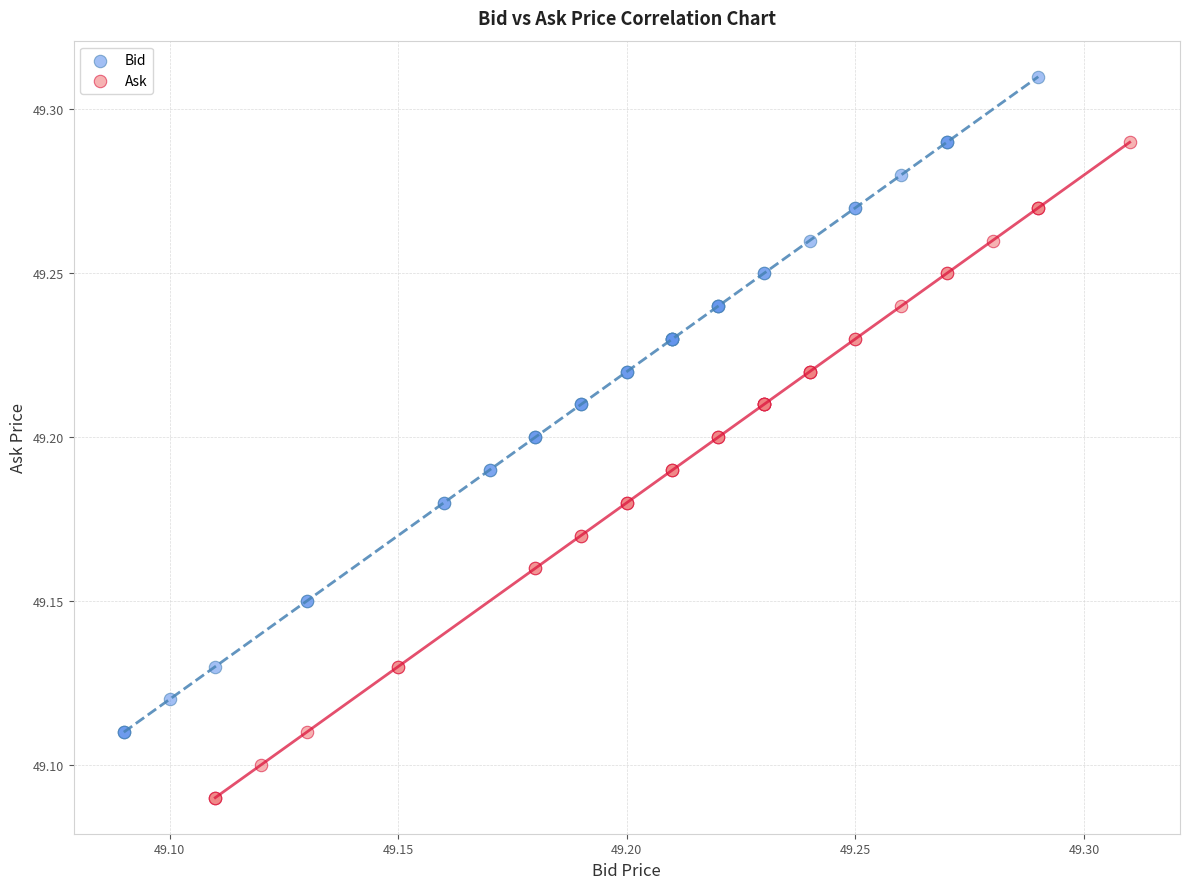

What are all the series names shown in the legend?

Bid, Ask